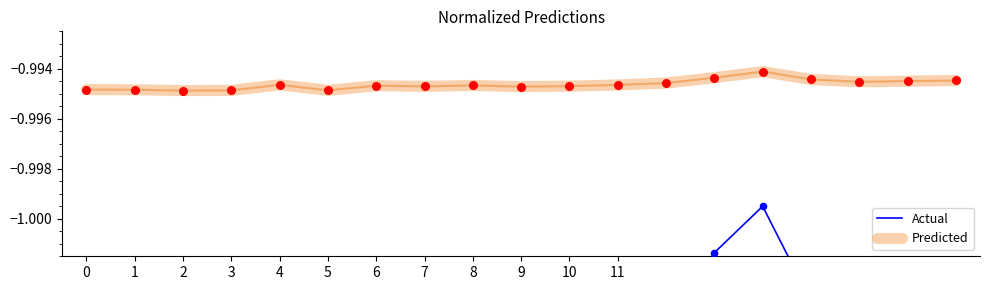

What are all the series names shown in the legend?

Actual, Predicted